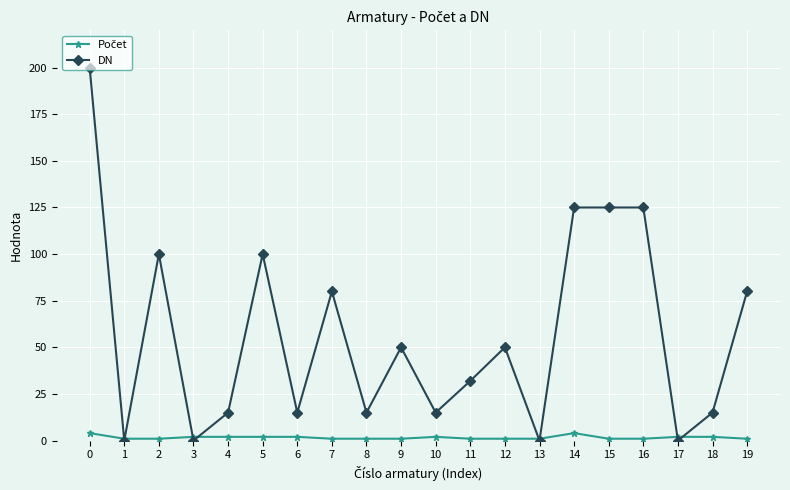

Is it true that DN equals 44 at 11?

False